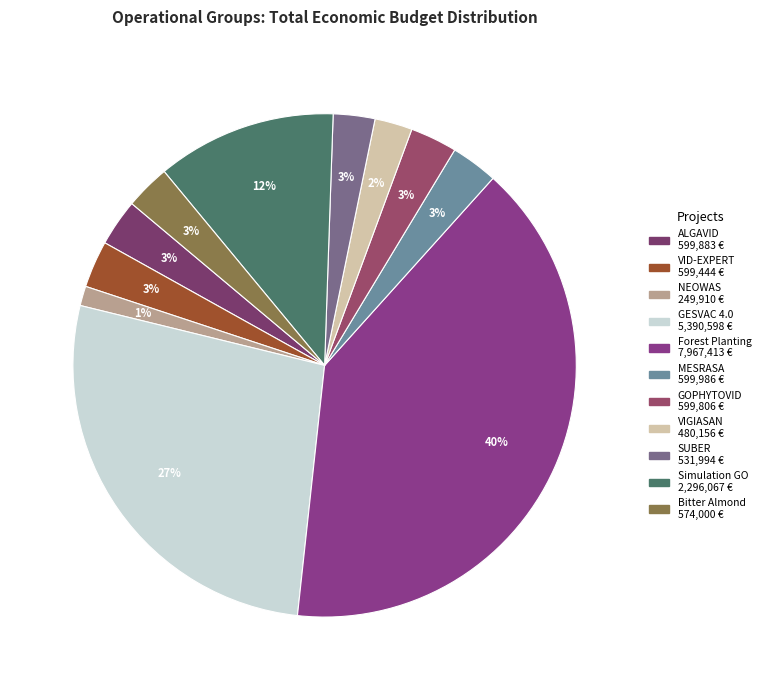

What percentage is the VIGIASAN slice, to the nearest percent?

2%